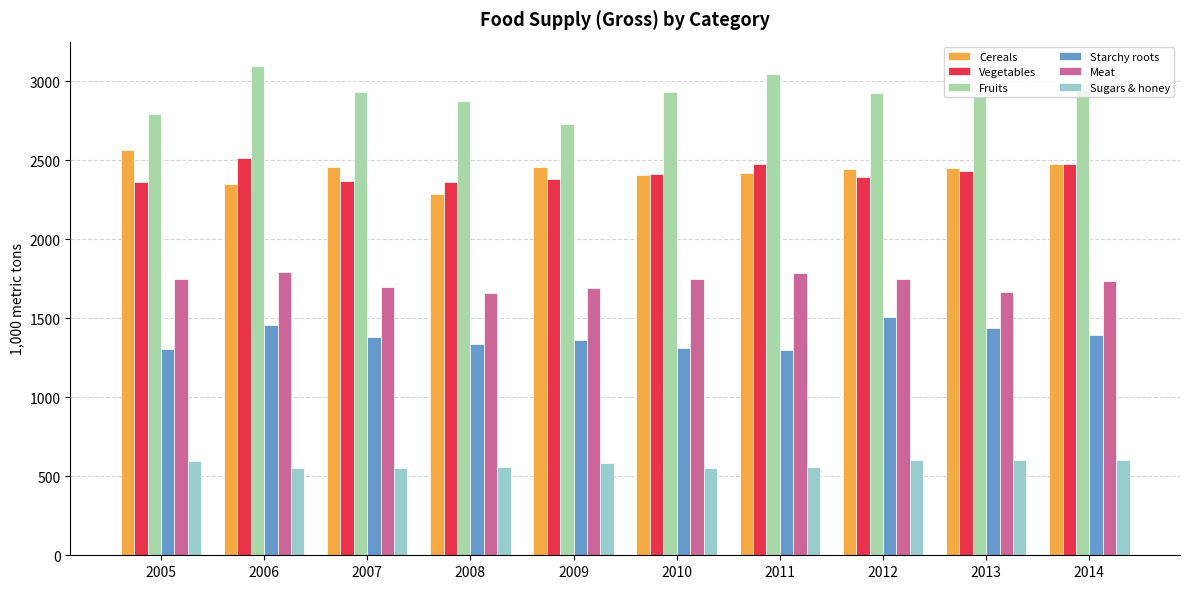

How many series are shown in this chart?

6